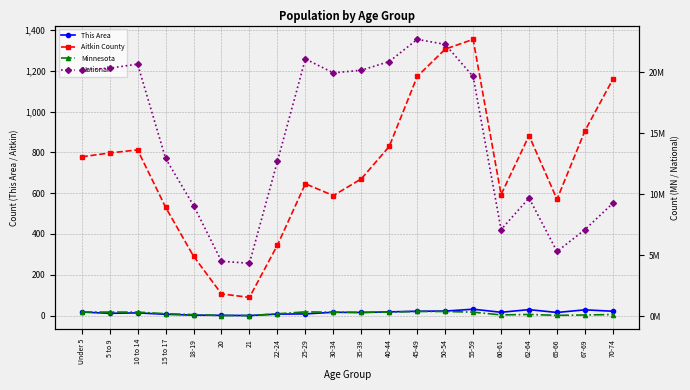

The This Area series shows 18 at 40-44. True or false?

True